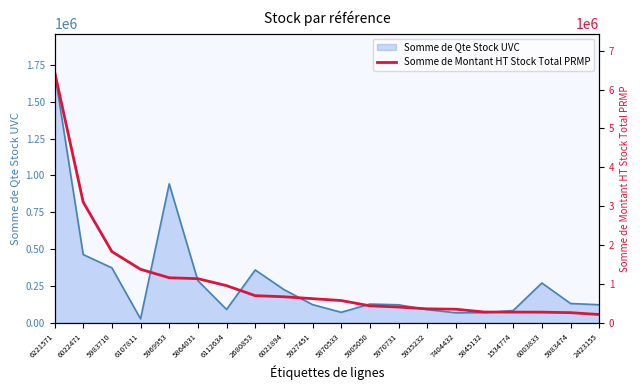

At which label does Somme de Qte Stock UVC reach its peak?

6221571